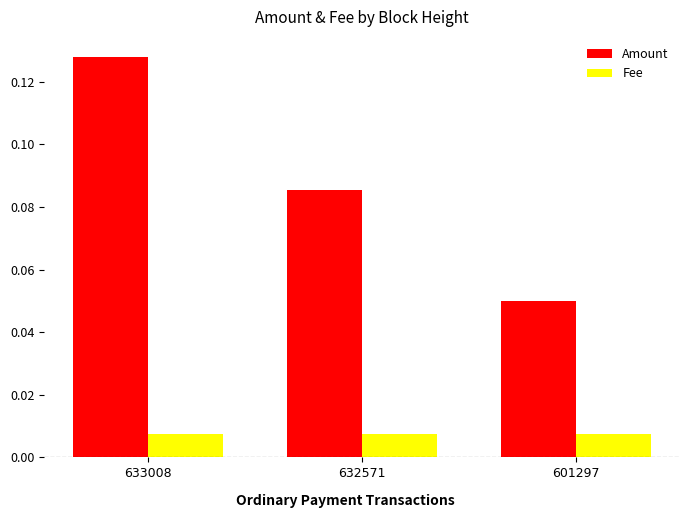

At which label is Amount closest to 0?

601297